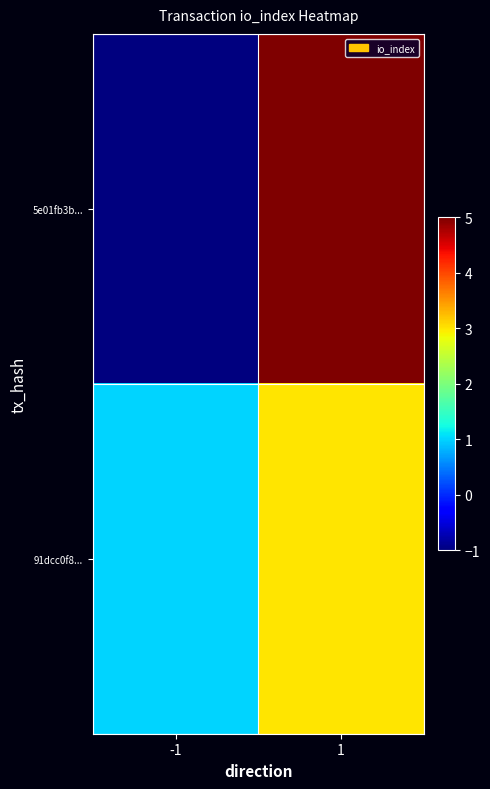

At which category is the sum across all series the highest?

1